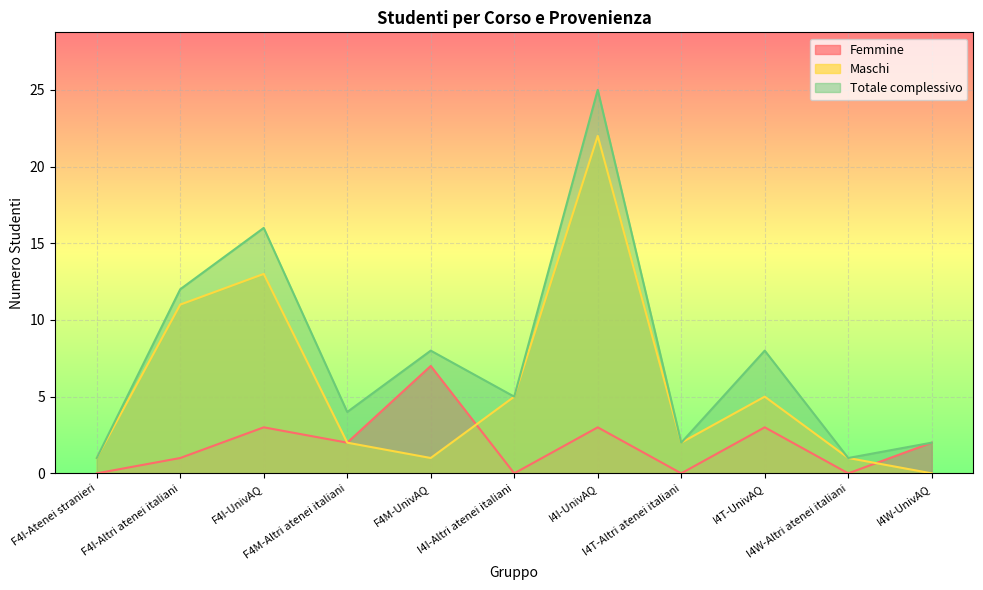

What is the label of the 4th point from the right?

I4T-Altri atenei italiani